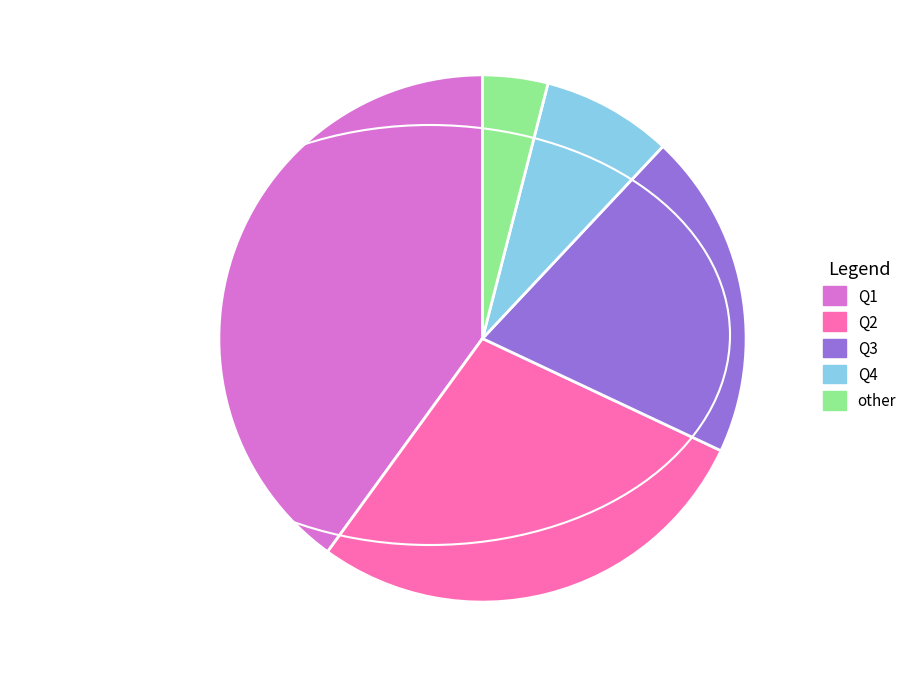

Which category has the biggest portion of the pie?

Q1